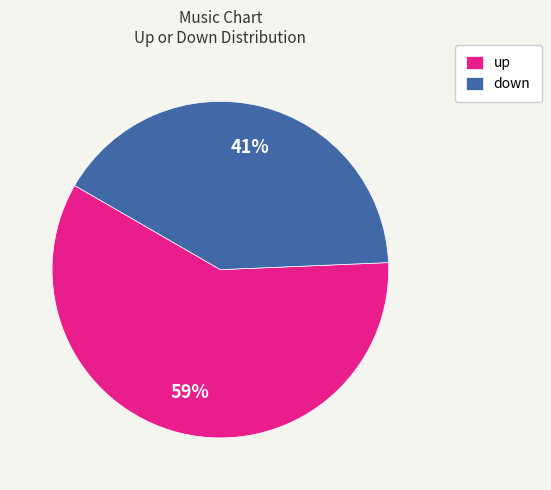

Is the sum of up and down greater than half?

Yes